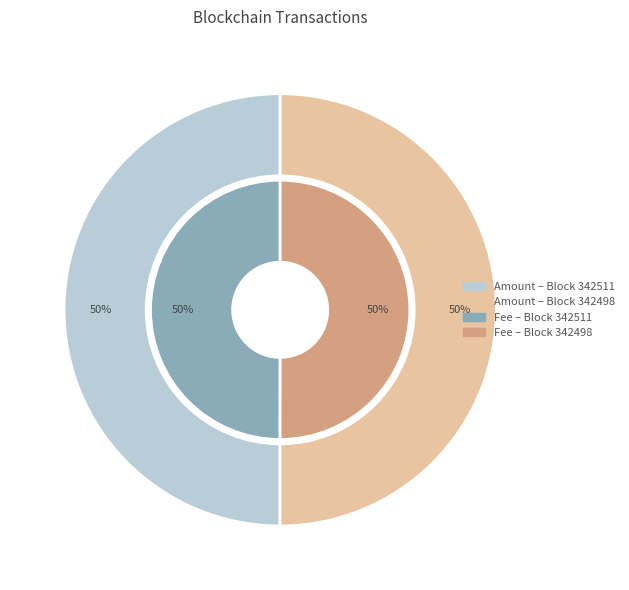

Count the number of slices in the pie.

2